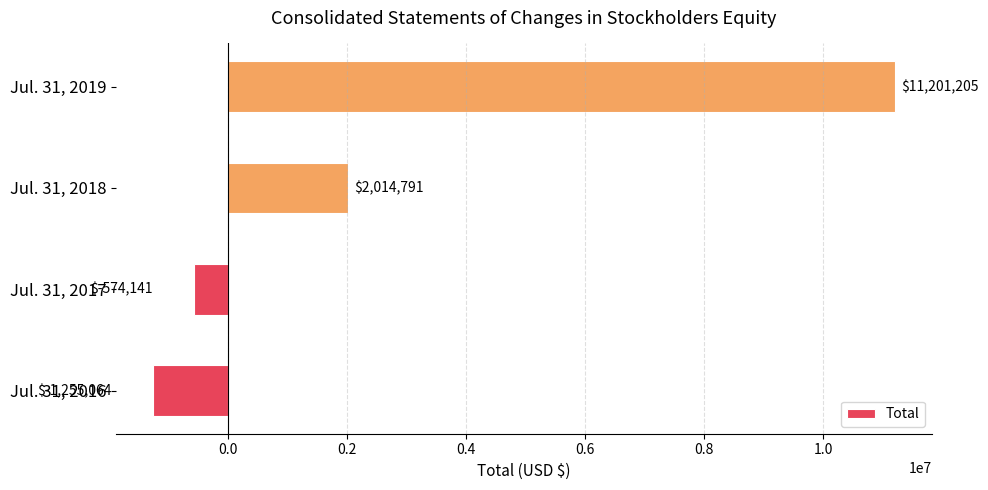

How many bars are there in total?

4